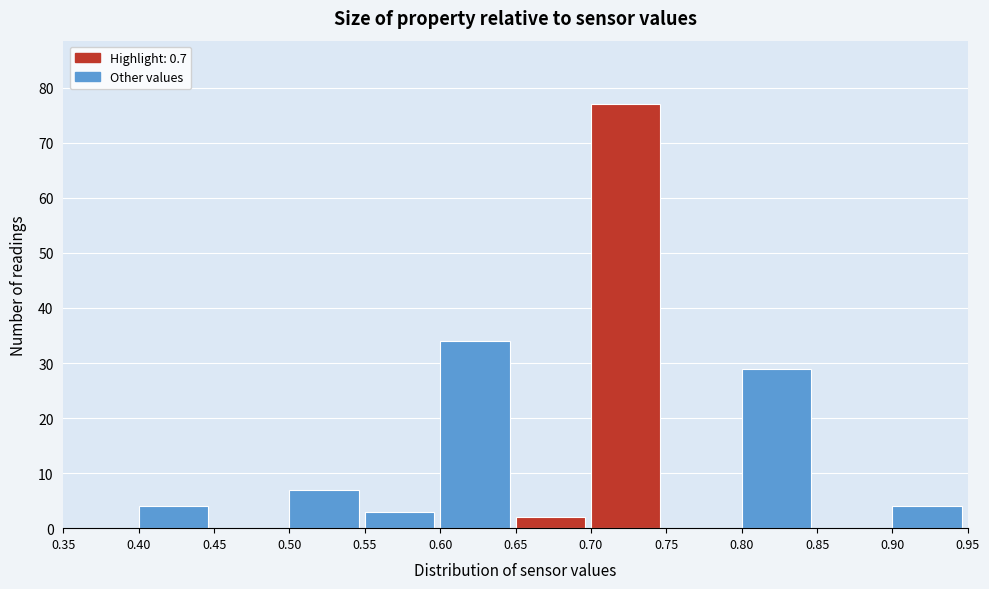

Reading left to right, transcribe this chart: for each bar, give the range it covers on the x-axis and its height. The values are not printed on the chart, so give them approximately, as read against the axis.

0.35 to 0.40: 0
0.40 to 0.45: 4
0.45 to 0.50: 0
0.50 to 0.55: 7
0.55 to 0.60: 3
0.60 to 0.65: 34
0.65 to 0.70: 2
0.70 to 0.75: 77
0.75 to 0.80: 0
0.80 to 0.85: 29
0.85 to 0.90: 0
0.90 to 0.95: 4